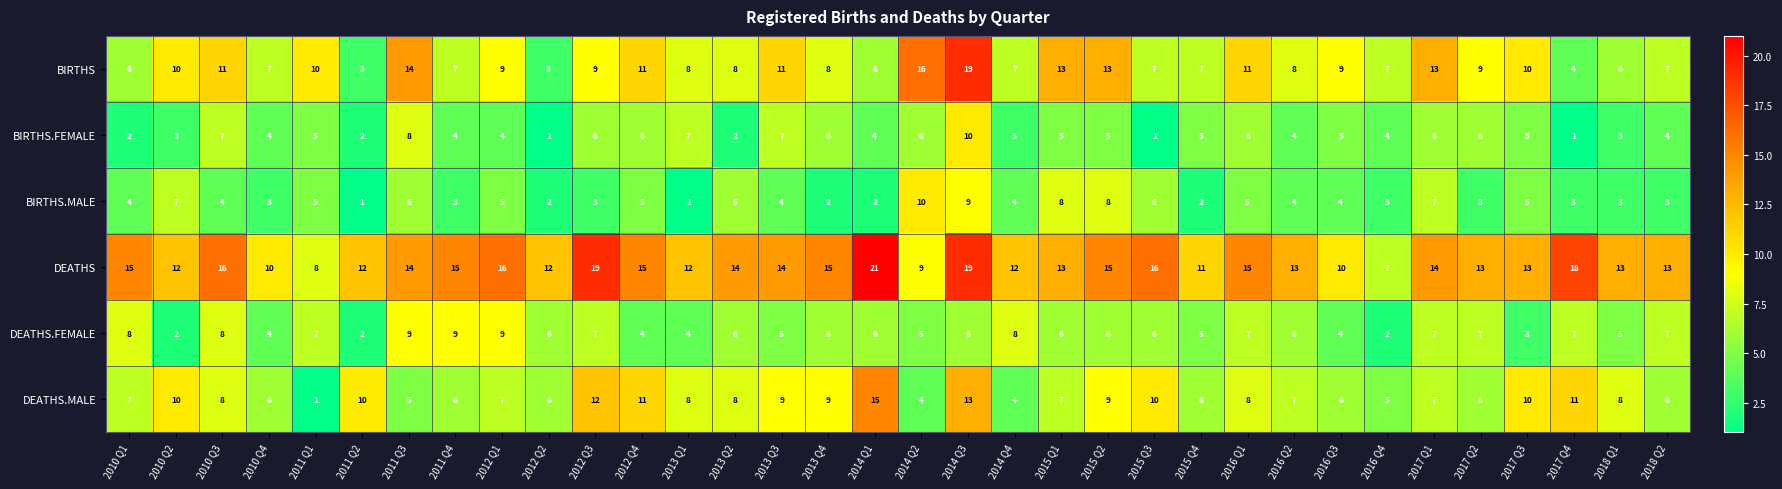

Count the DEATHS.FEMALE values in the range 5 to 7.

20